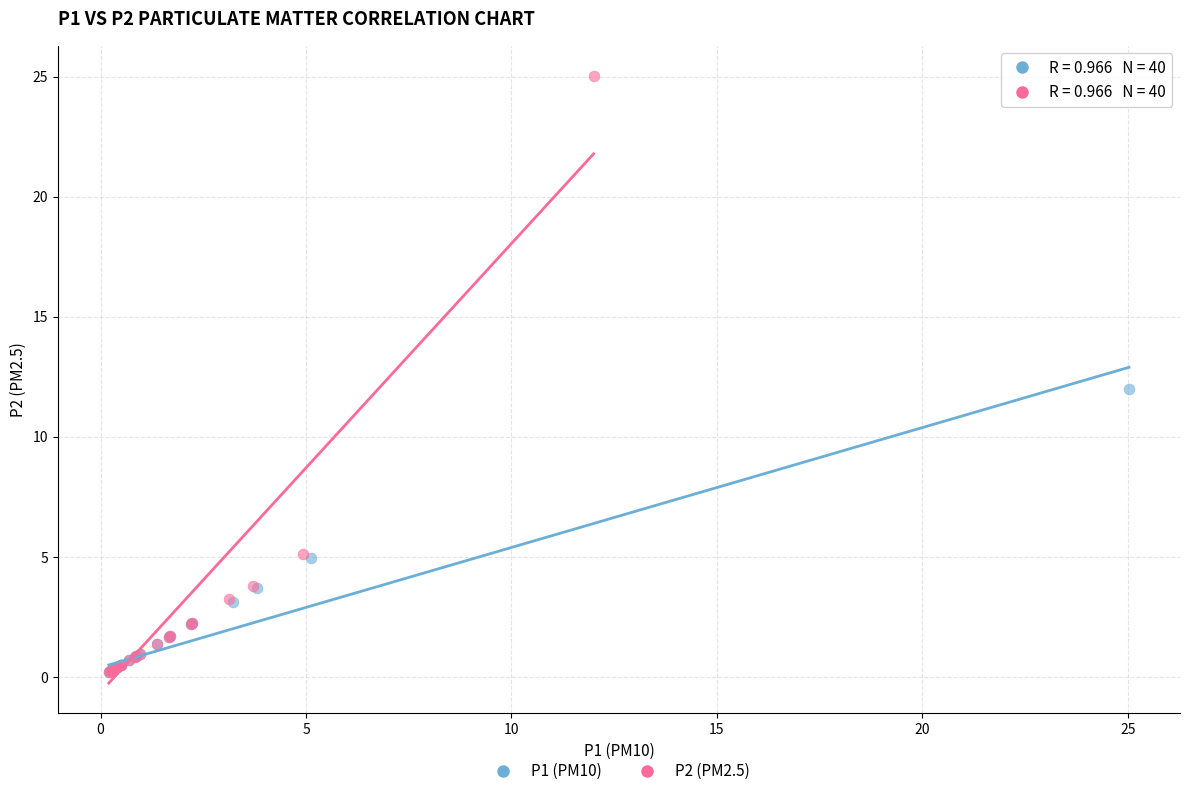

Which series contains the highest Y value?

P2 (PM2.5)